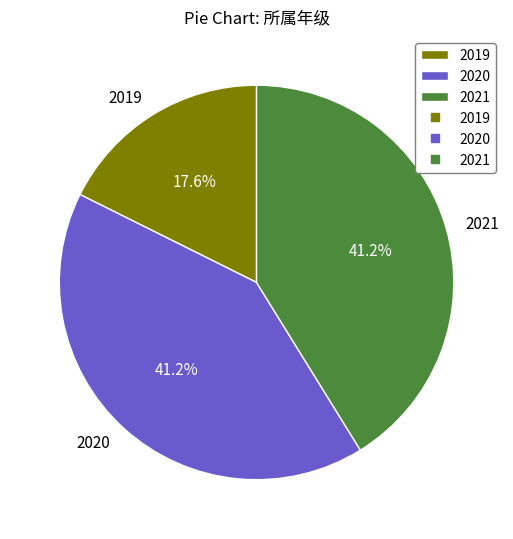

What is the smallest slice in the pie chart?

2019